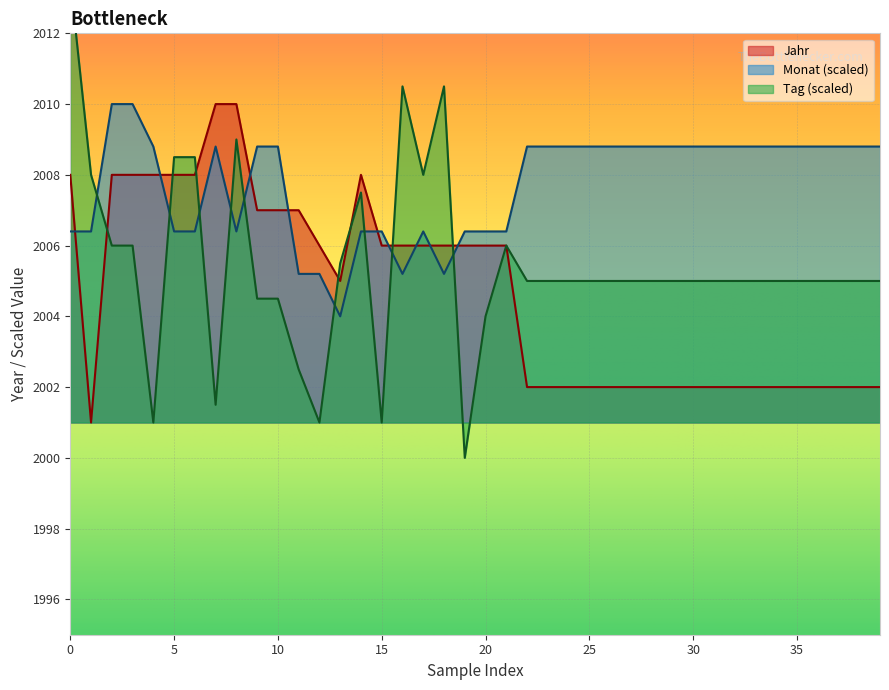

Which series has the largest total across all categories?

Monat